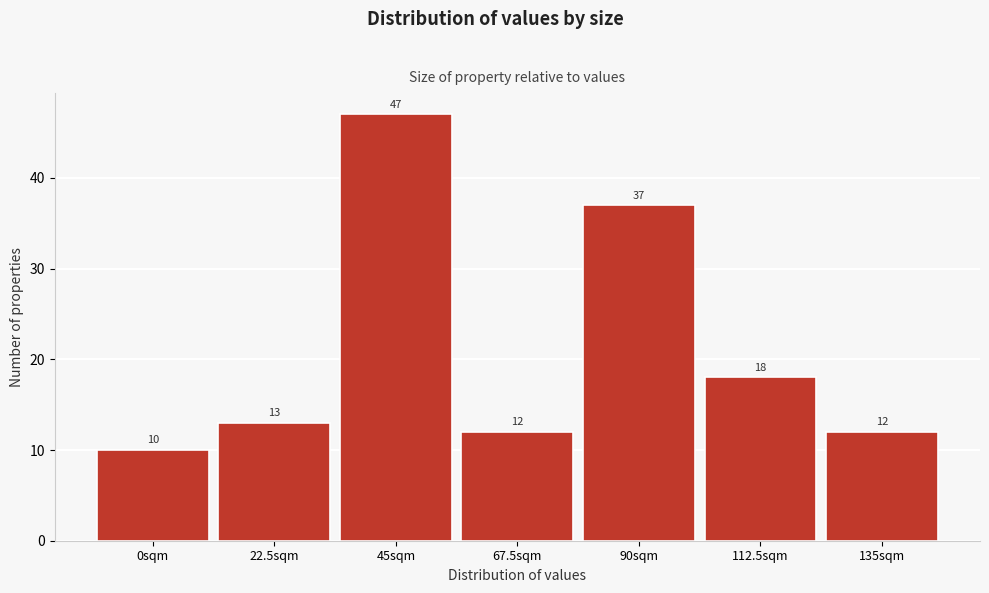

Reading right to left, list all the values displayed in this chart.

135sqm=12	112.5sqm=18	90sqm=37	67.5sqm=12	45sqm=47	22.5sqm=13	0sqm=10